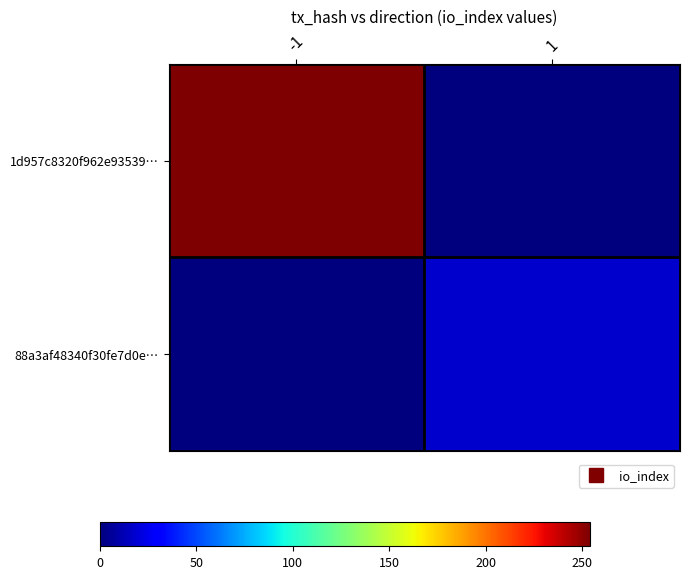

At -1, list the series in order from largest to smallest.

1d957c8320f962e93539…, 88a3af48340f30fe7d0e…